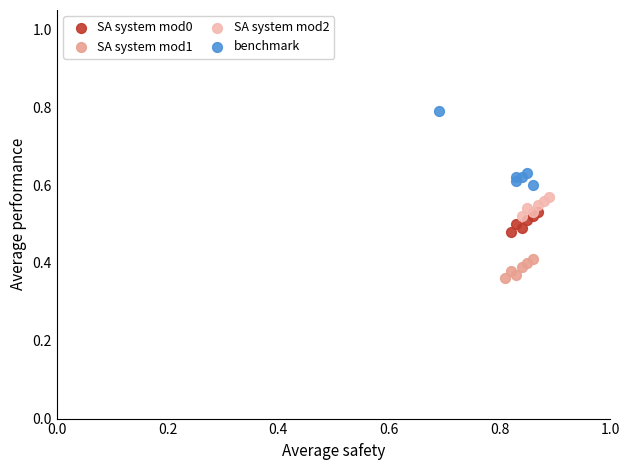

Which series has the largest Y range (max minus min)?

benchmark